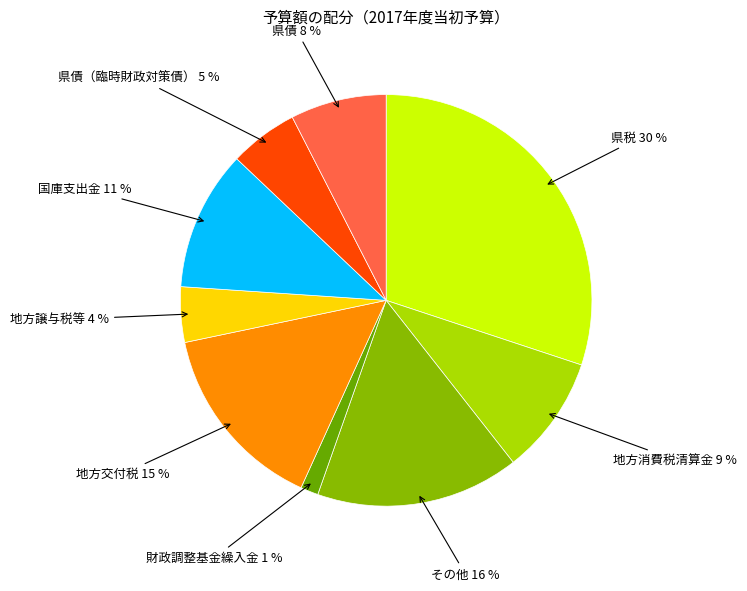

Which category has the smallest portion of the pie?

財政調整基金繰入金